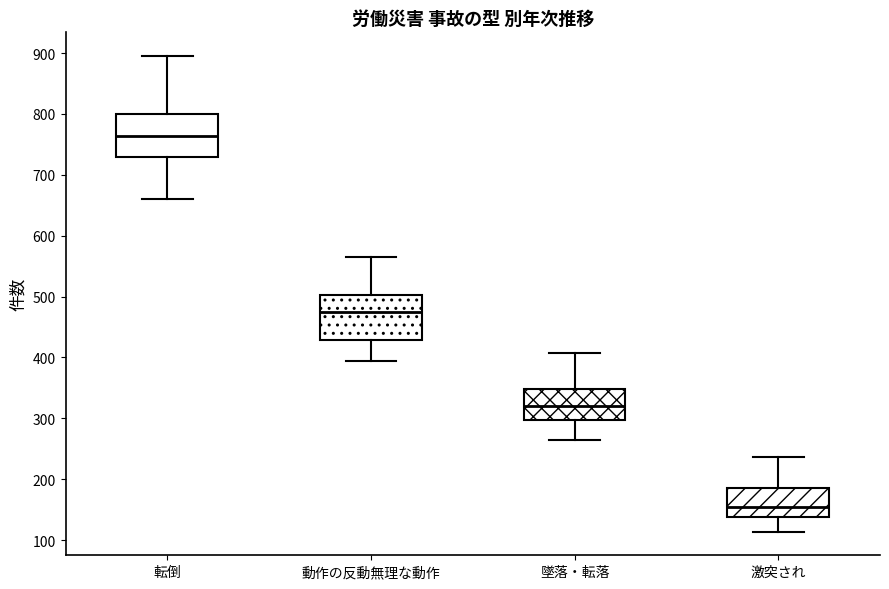

Reading left to right, transcribe this box plot: for each box, give where its median line is, the range the box spans, and where its two whiskers end, as read against the y-axis. The values are not printed on the chart, so give them approximately, as read against the axis.

転倒: median 760, box 730 to 800, whiskers 660 to 900
動作の反動無理な動作: median 480, box 430 to 500, whiskers 390 to 570
墜落・転落: median 320, box 300 to 350, whiskers 260 to 410
激突され: median 150, box 140 to 190, whiskers 110 to 240